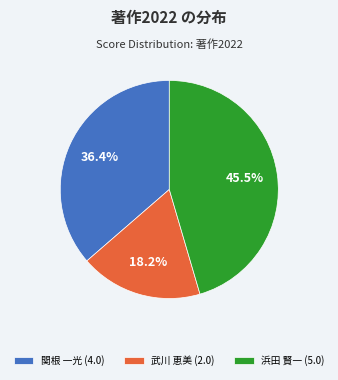

How many segments does this pie chart have?

3